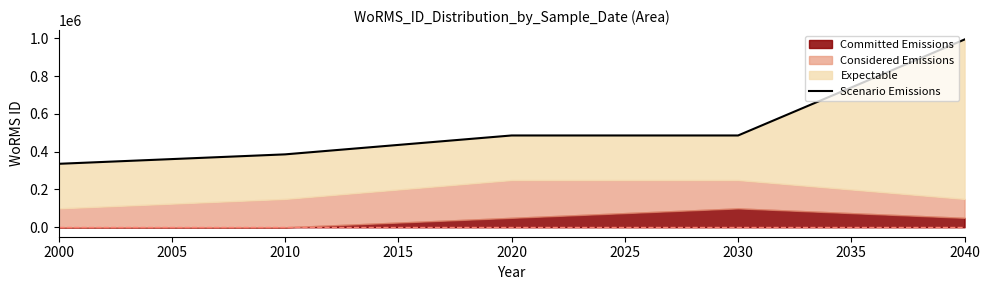

How many values are below 485923?

2